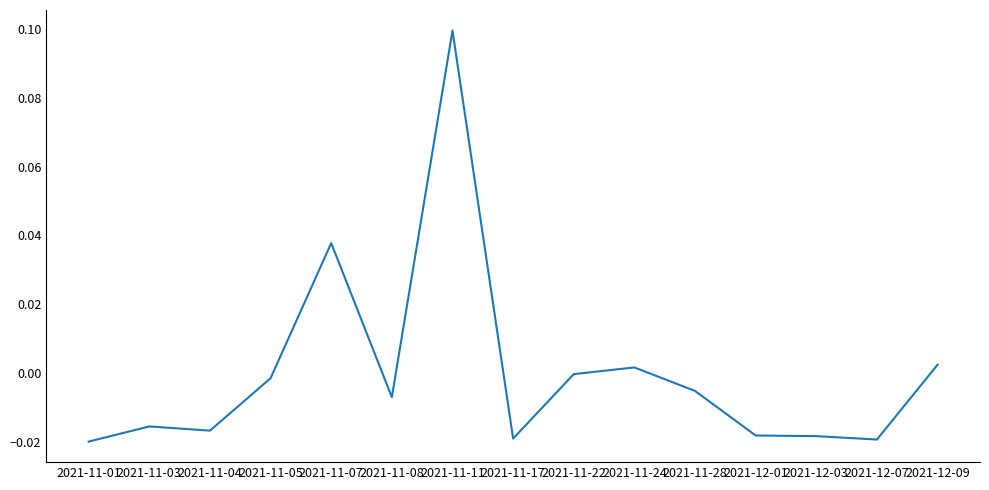

The chart shows a value of -0.0 at 2021-11-04. True or false?

True